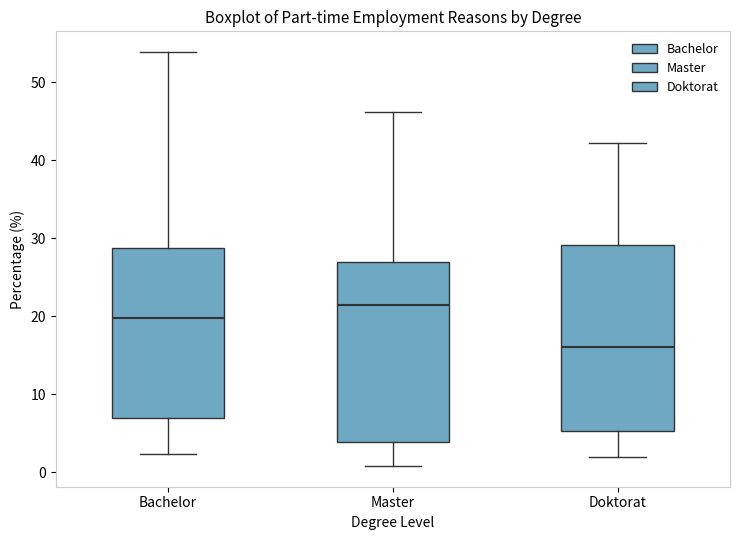

Which box's median line is the highest?

Master